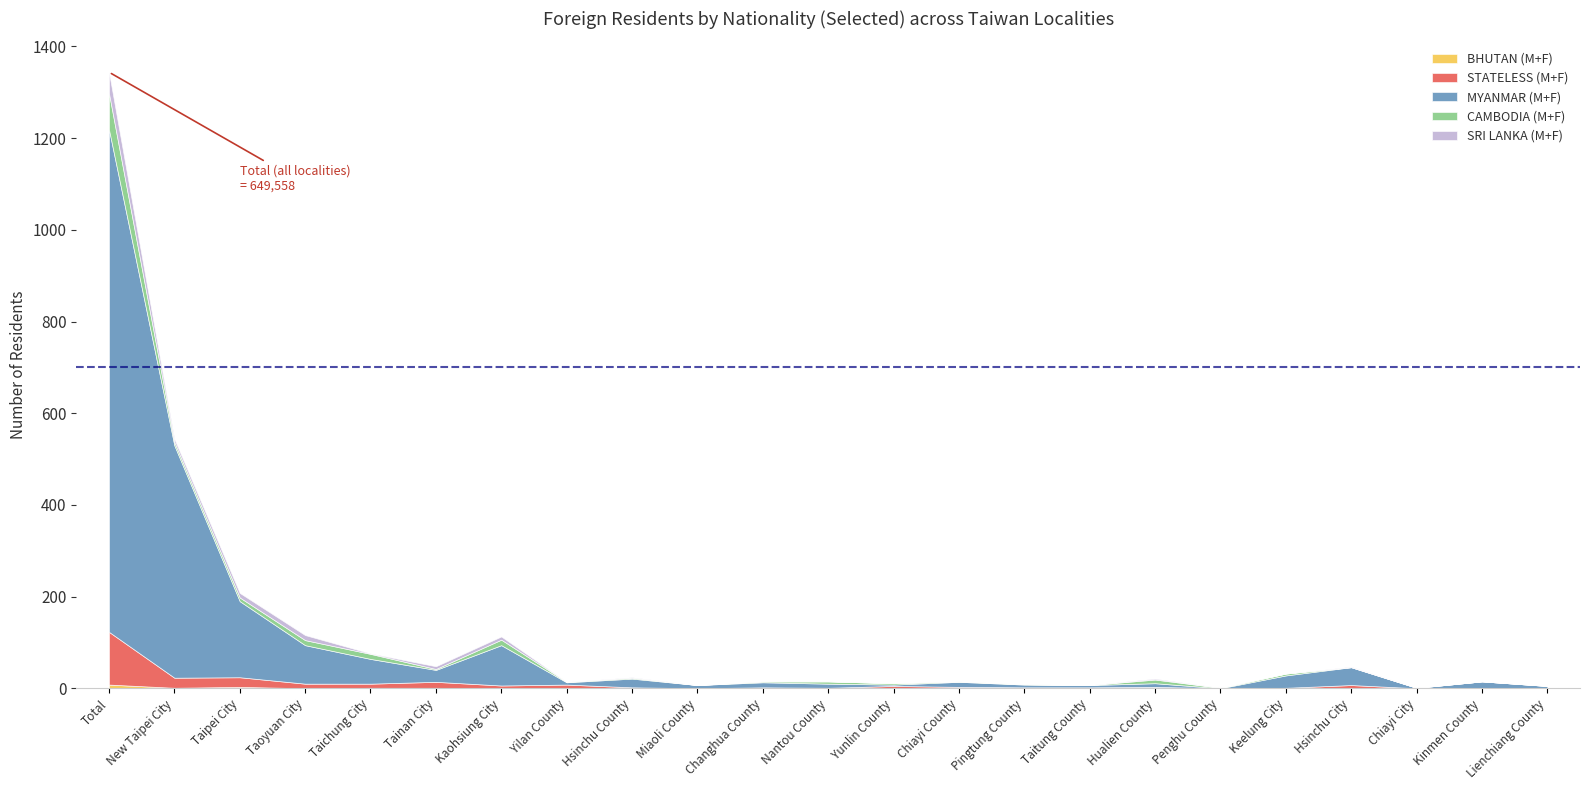

What is the difference between the CAMBODIA (M+F) values at Chiayi County and New Taipei City?

6